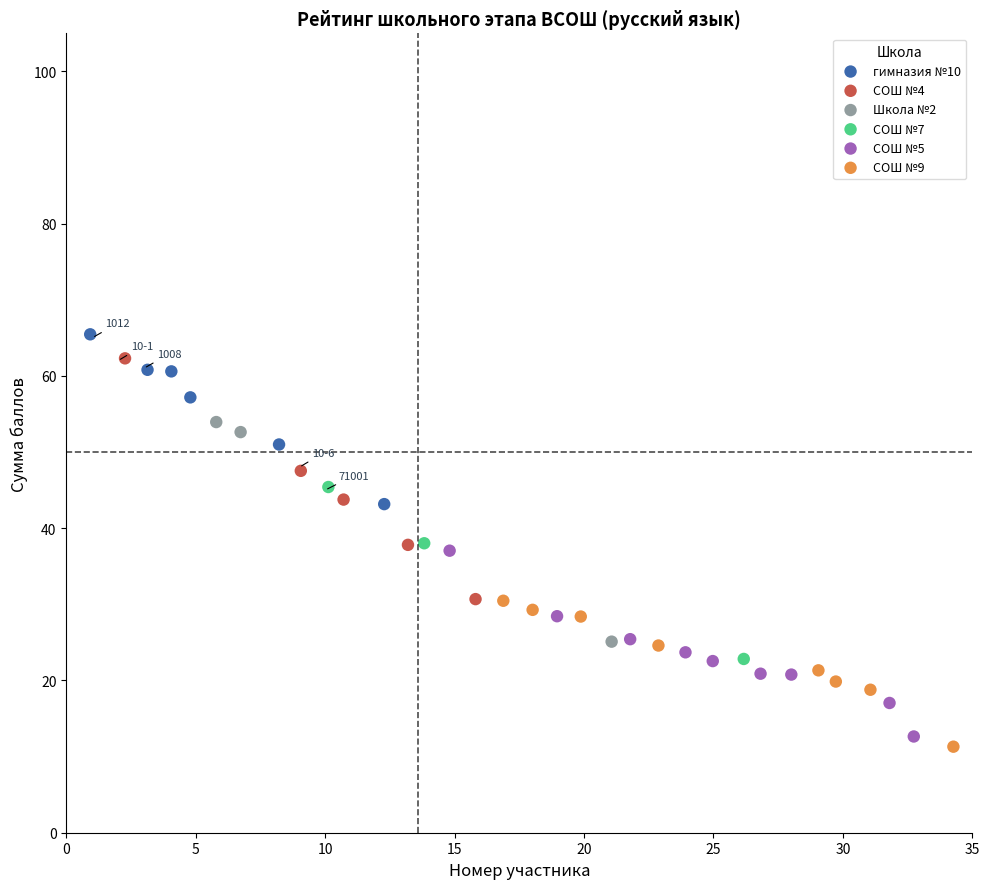

Which series contains the highest Y value?

гимназия №10